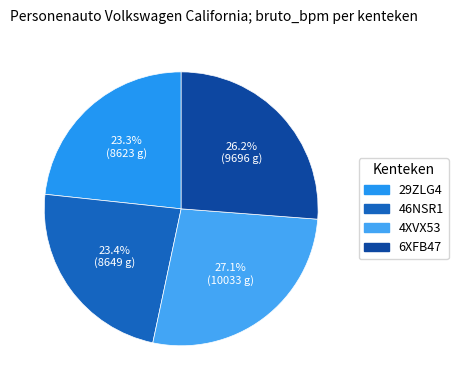

What is the change in value from 46NSR1 to 4XVX53?

+1384